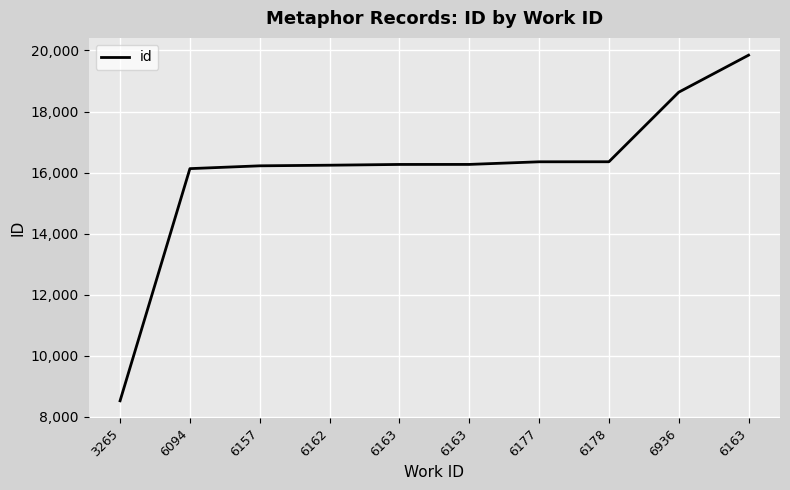

Does the chart have visible grid lines?

Yes